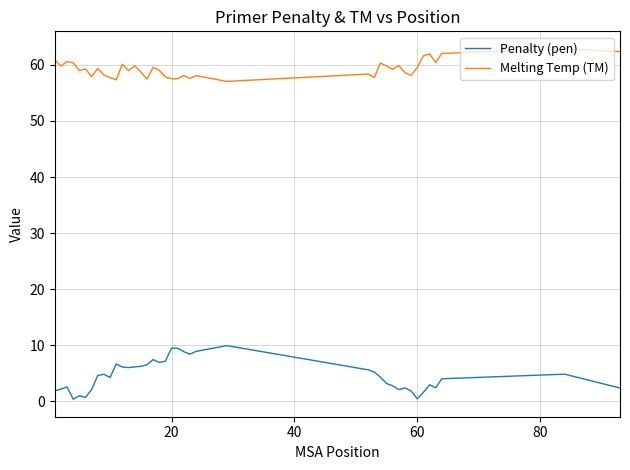

Which series has the largest total across all categories?

Melting Temp (TM)